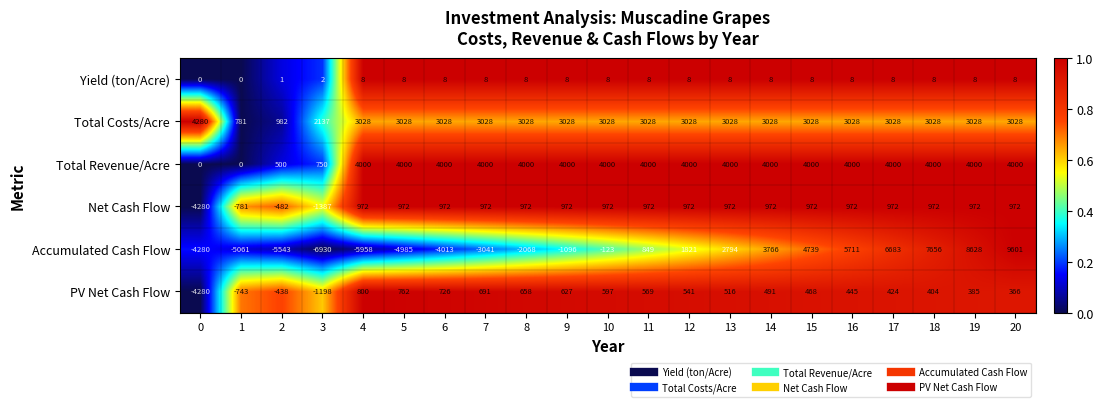

The value of PV Net Cash Flow at 0 is -4280. True or false?

True